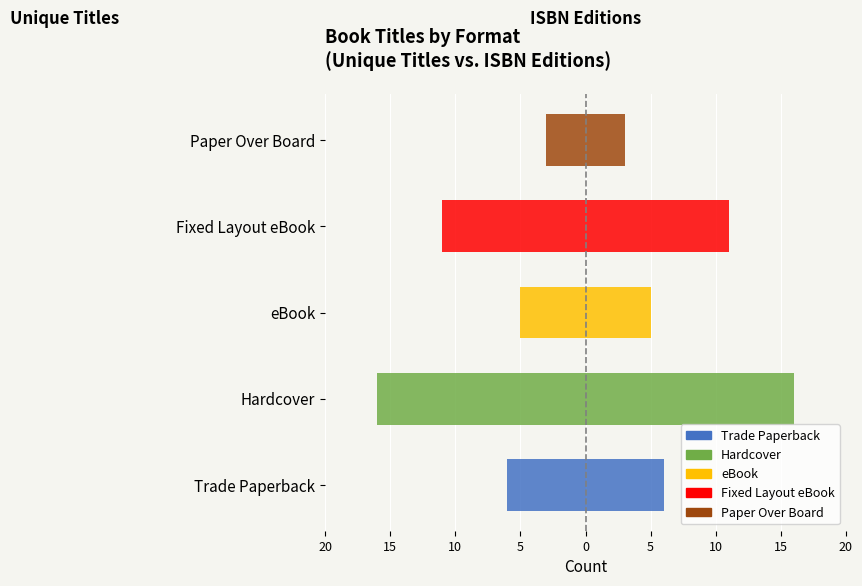

How many bars are there in total?

5